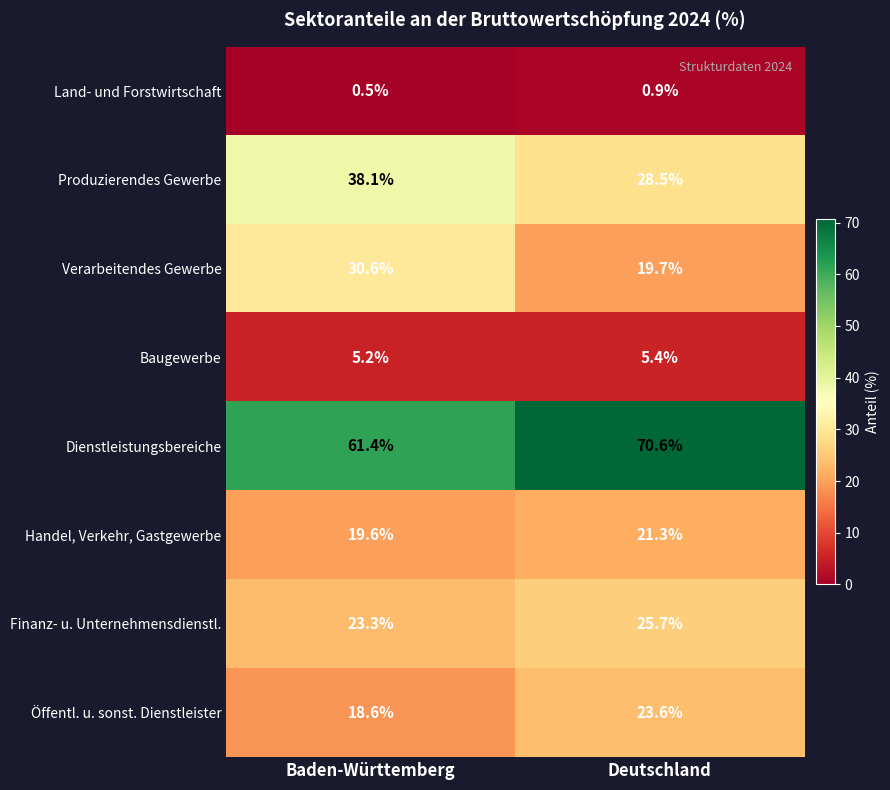

Rank the categories by Dienstleistungsbereiche value from lowest to highest.

Baden-Württemberg, Deutschland